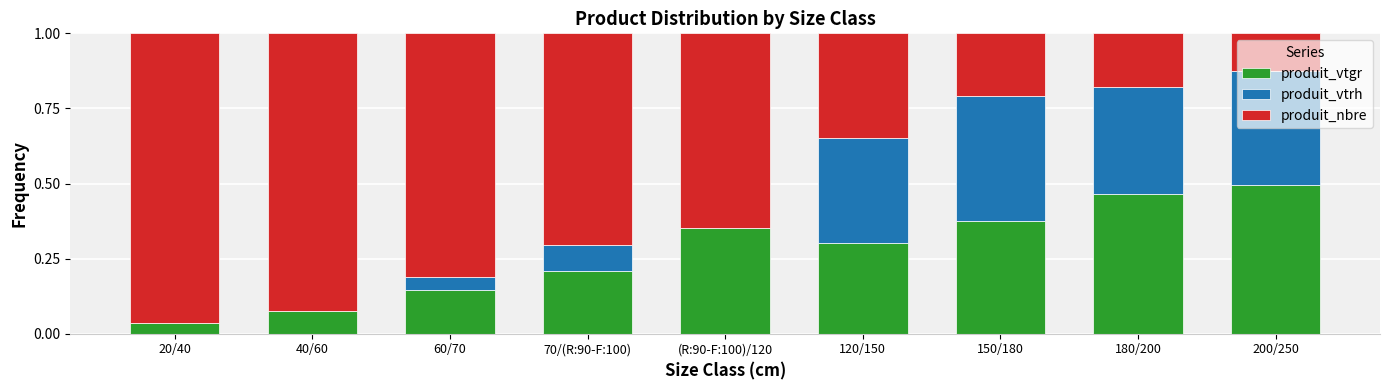

The value of produit_vtgr at 120/150 is 0.5. True or false?

False